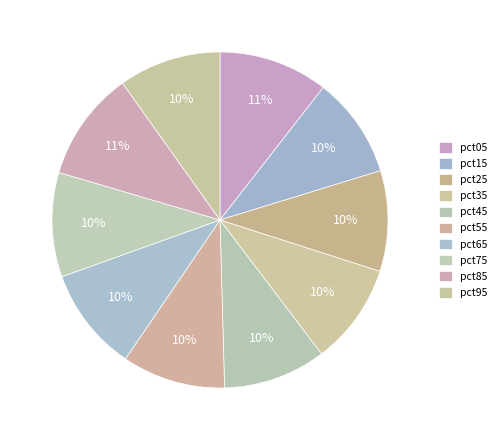

Is there any slice that represents more than half of the pie?

No